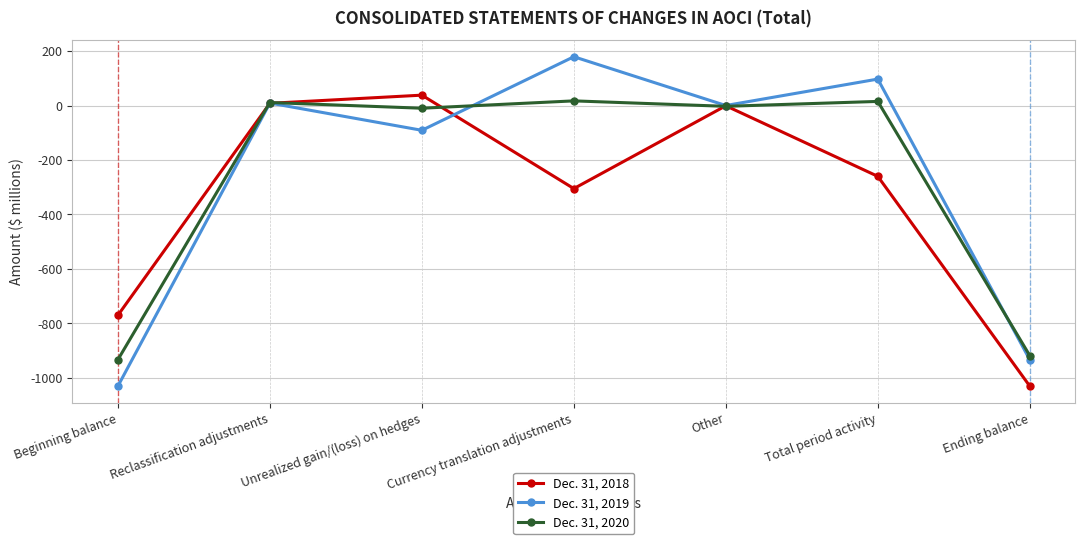

How many data points in Dec. 31, 2018 are less than -260?

3